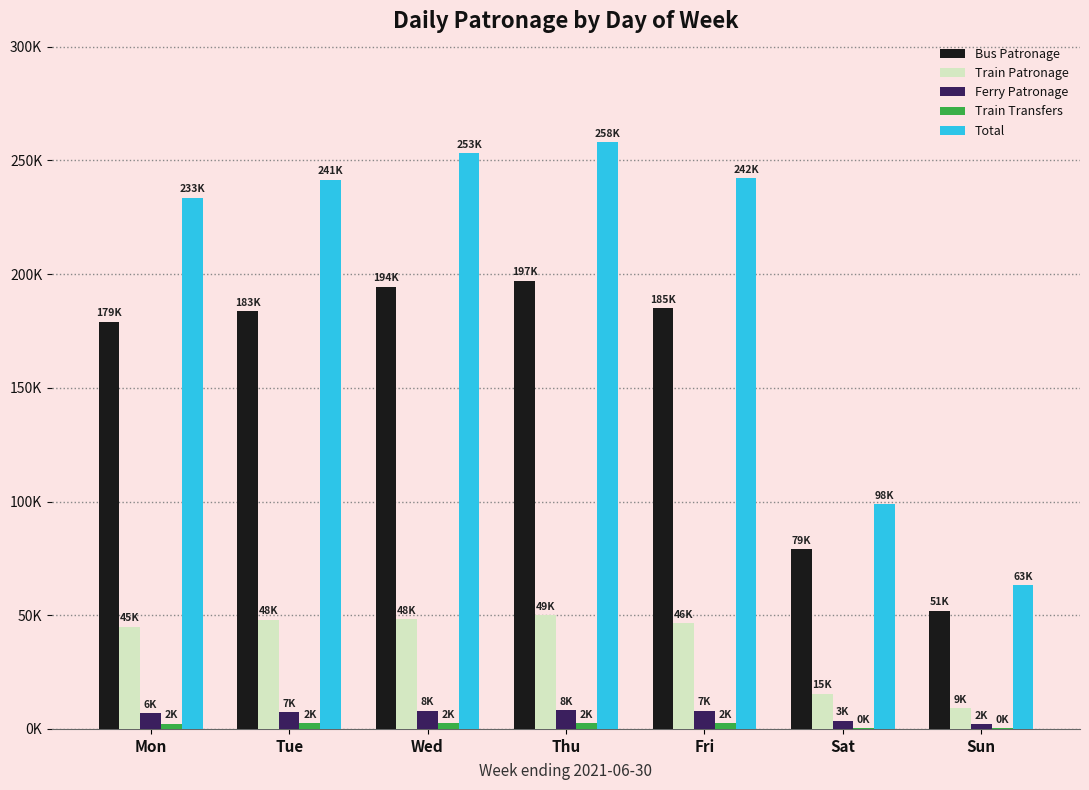

Are the bars grouped side by side (vs. stacked)?

Yes